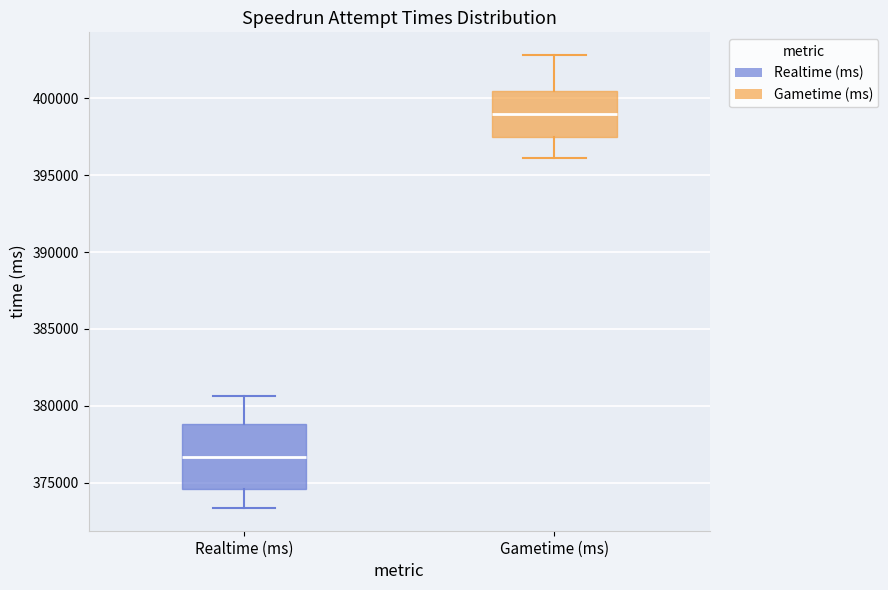

Which box's median line is the highest?

Gametime (ms)